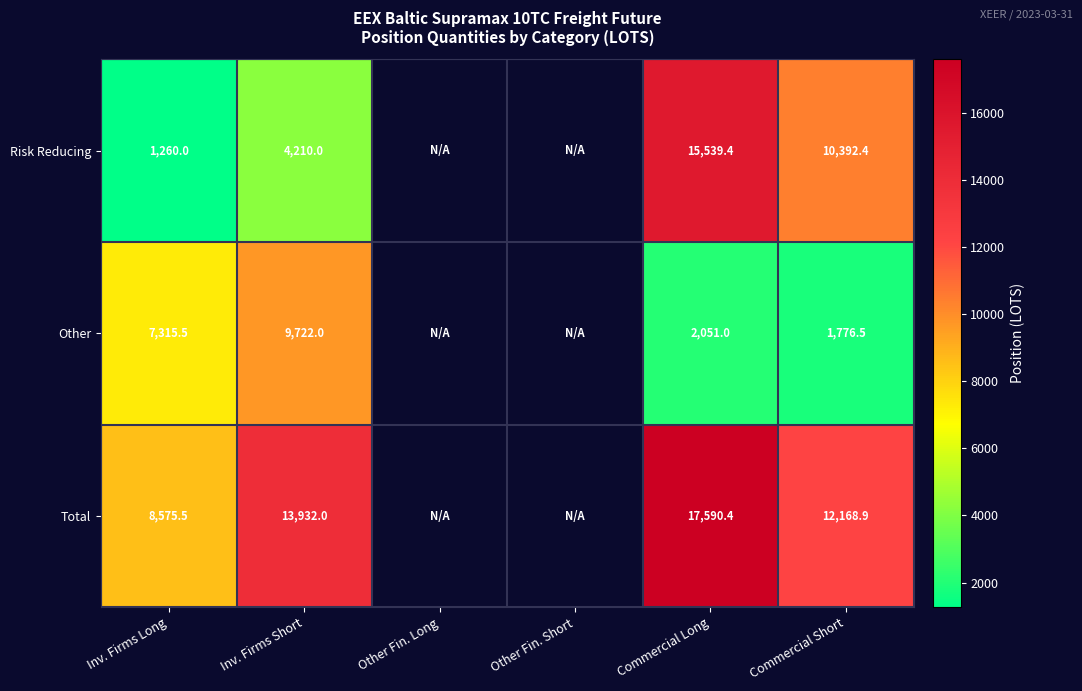

Is the value of Risk Reducing at Inv. Firms Long greater than the value of Total at Inv. Firms Long?

No